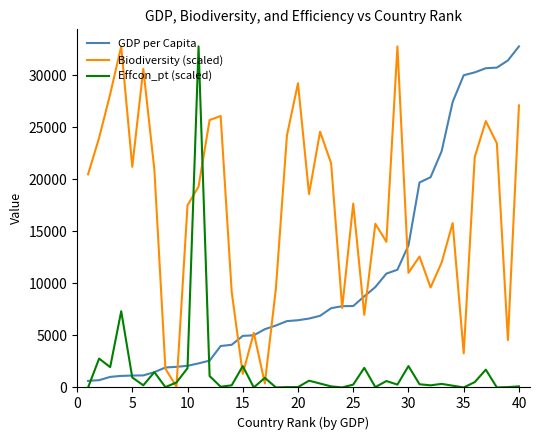

Rank the series by their average value, from lowest to highest.

Effcon_pt (scaled), GDP per Capita, Biodiversity (scaled)